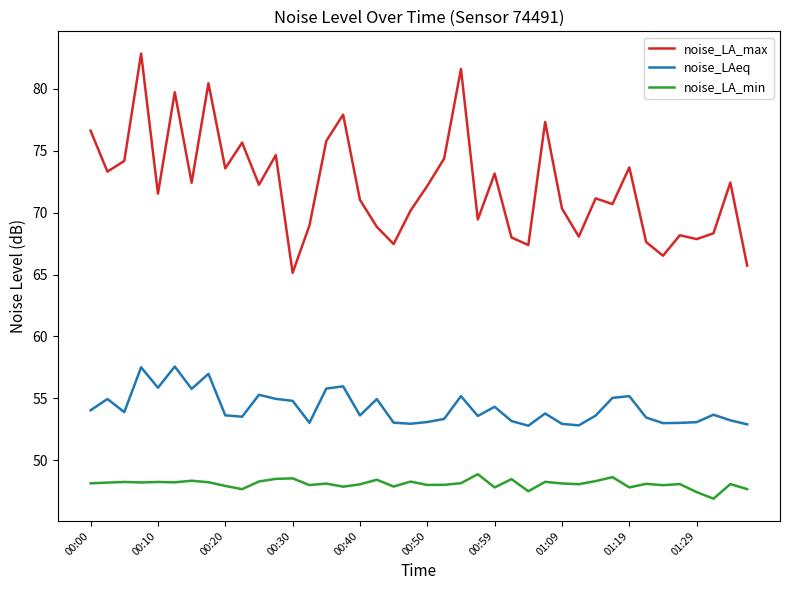

Does the chart have visible grid lines?

No